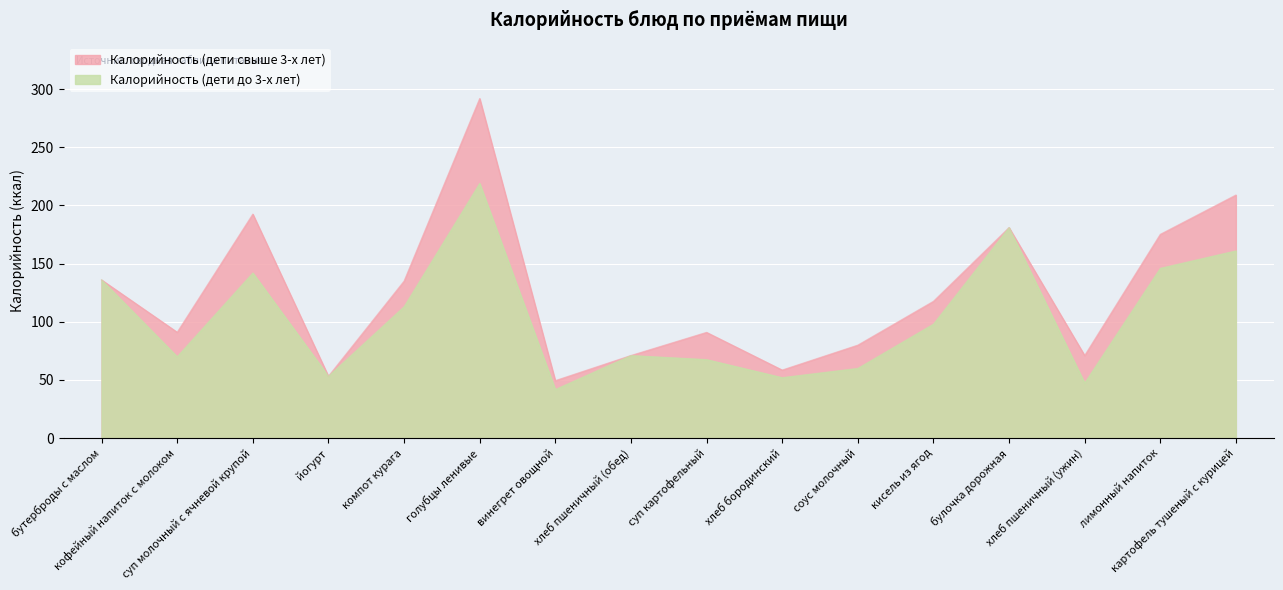

At which category does Калорийность (дети до 3-х лет) reach its first local peak?

суп молочный с ячневой крупой